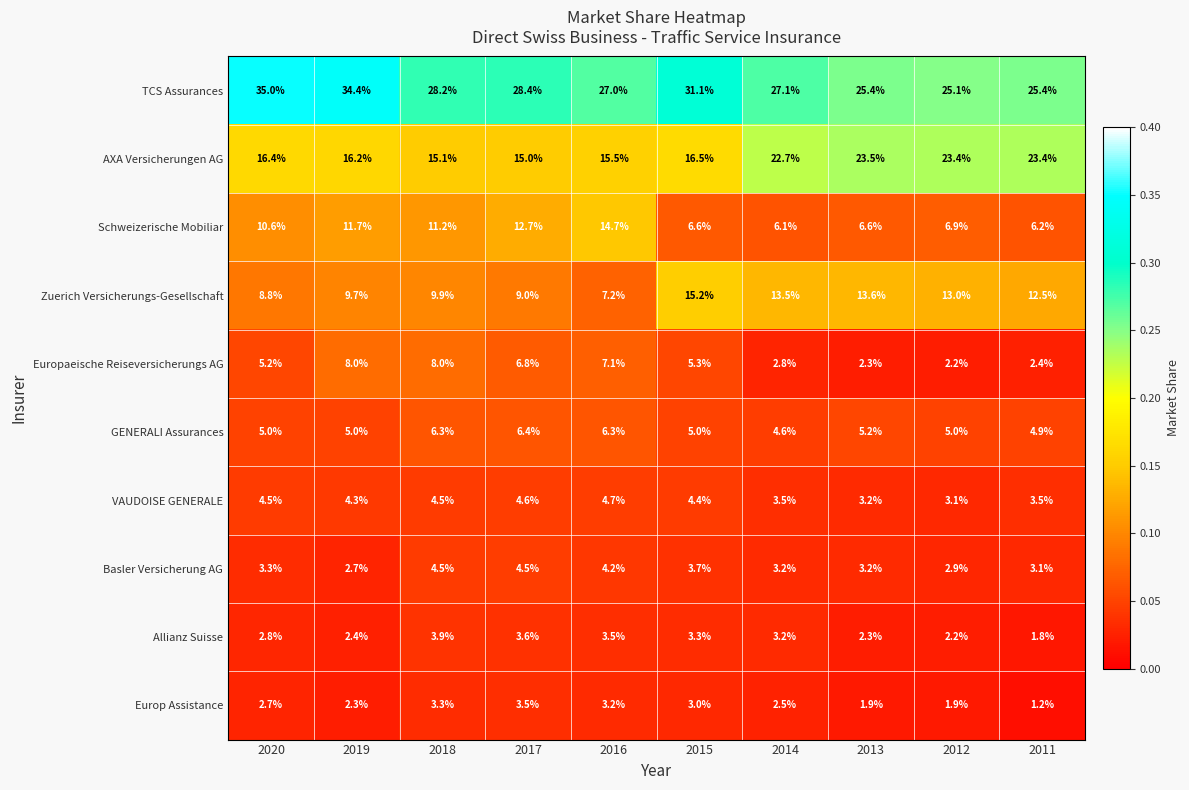

Rank the series by their maximum value, from highest to lowest.

TCS Assurances, AXA Versicherungen AG, Zuerich Versicherungs-Gesellschaft, Schweizerische Mobiliar, Europaeische Reiseversicherungs AG, GENERALI Assurances, VAUDOISE GENERALE, Basler Versicherung AG, Allianz Suisse, Europ Assistance